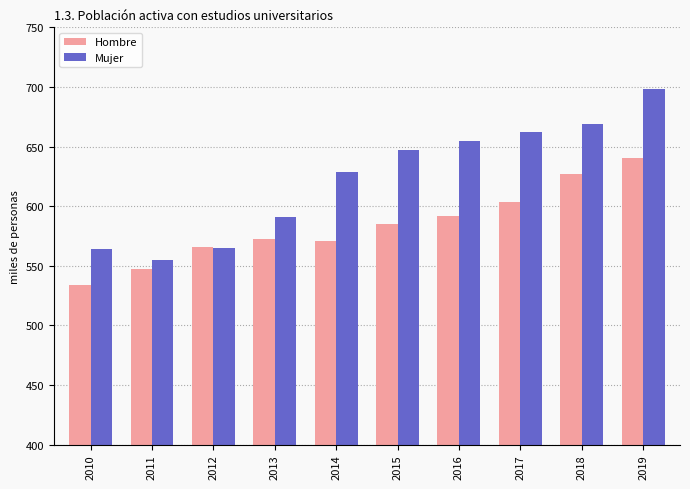

What value does the Mujer series have at 2012?

564.8